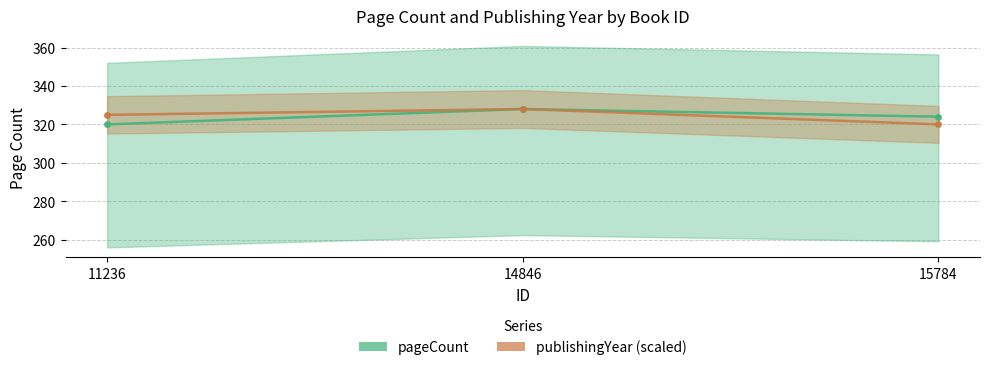

What is the lowest value of the pageCount series?

320.0